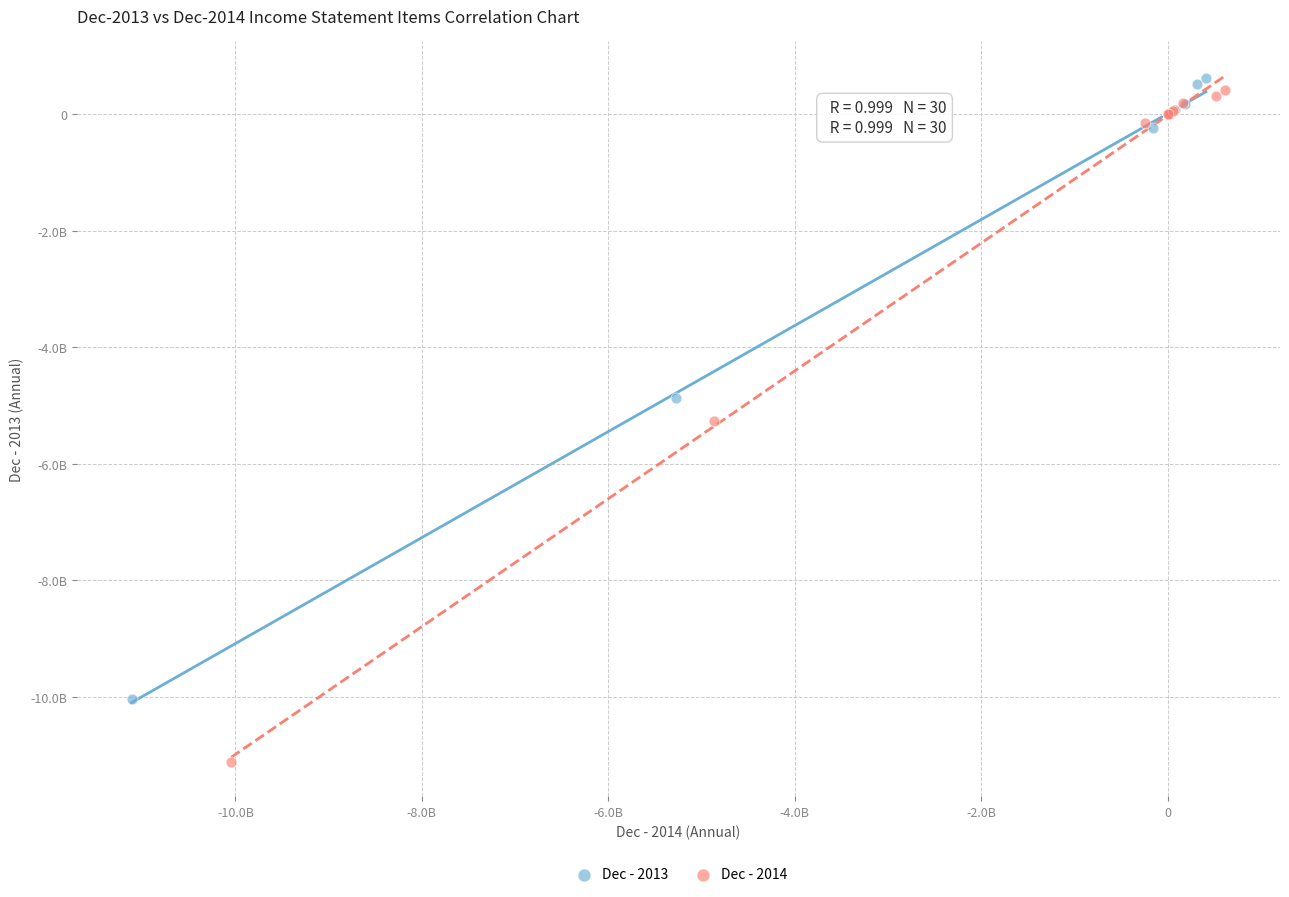

What are all the series names shown in the legend?

Dec - 2013, Dec - 2014